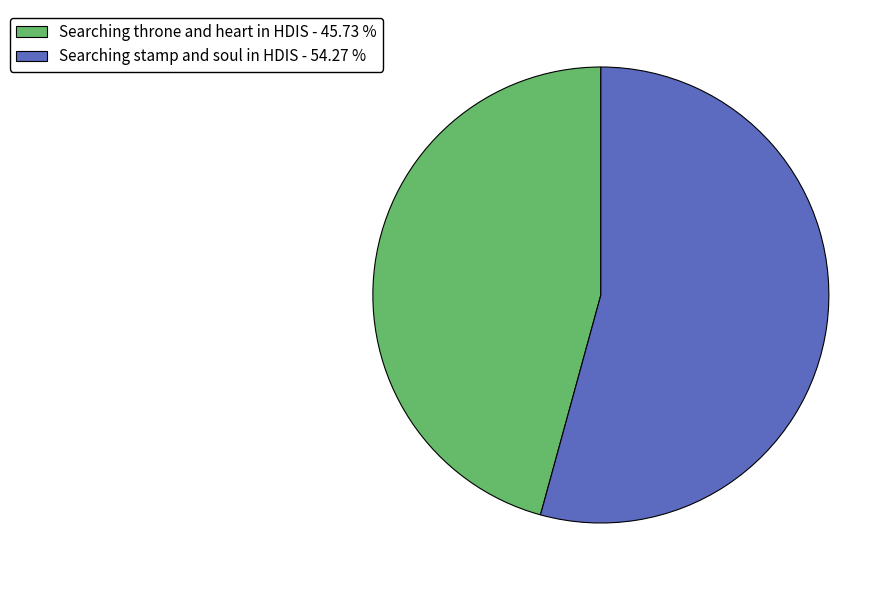

How many segments does this pie chart have?

2